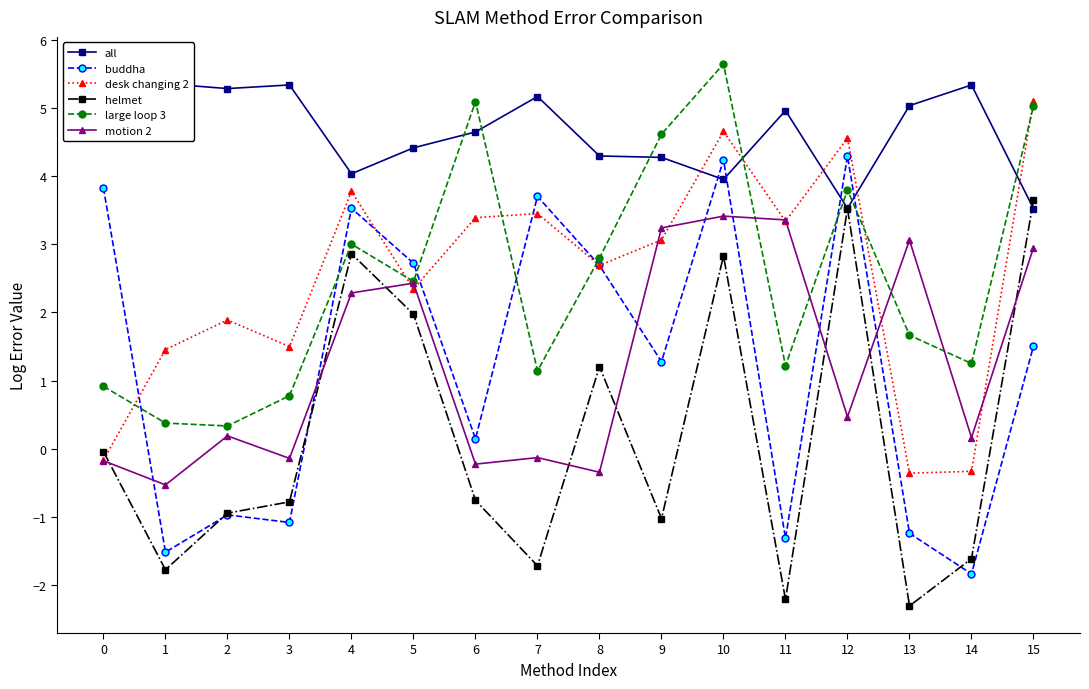

Is the value of all at 6 greater than the value of desk changing 2 at 13?

Yes